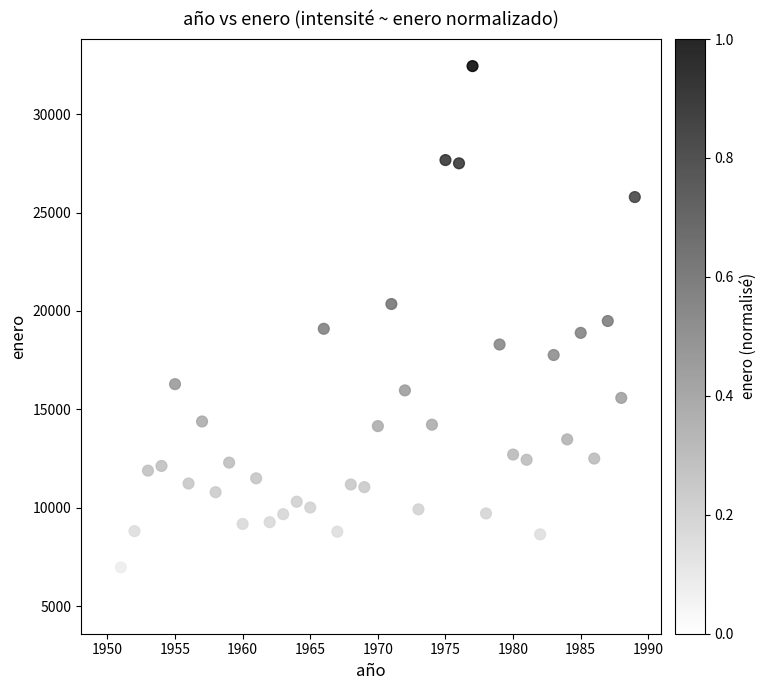

What is the range of X values (max minus min)?

39